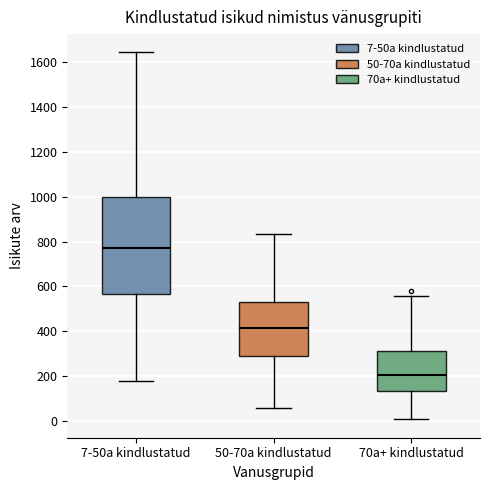

Where does the median line of the box for 50-70a kindlustatud sit on the y-axis? The values are not printed on the chart, so give them approximately, as read against the axis.

420